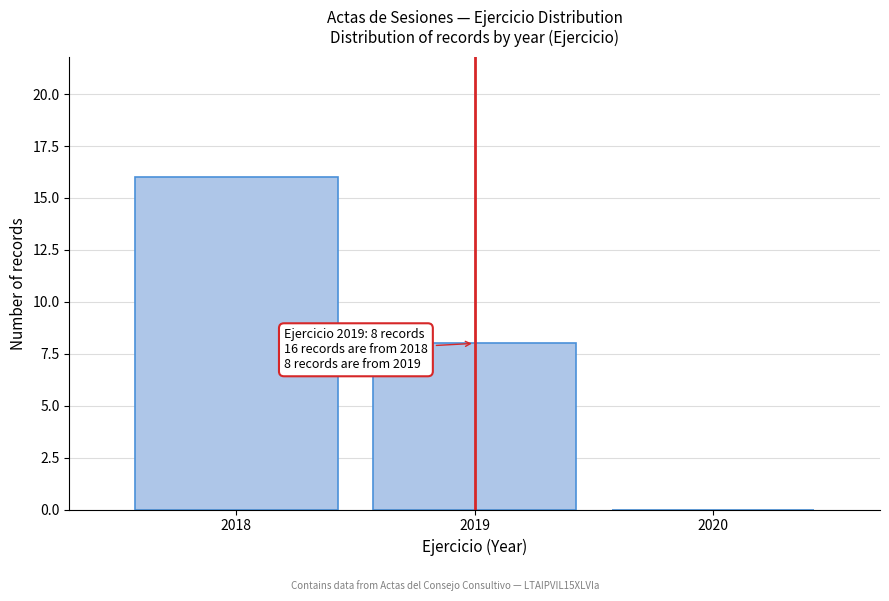

Reading left to right, extract all data points from this chart.

2018=16	2019=8	2020=0